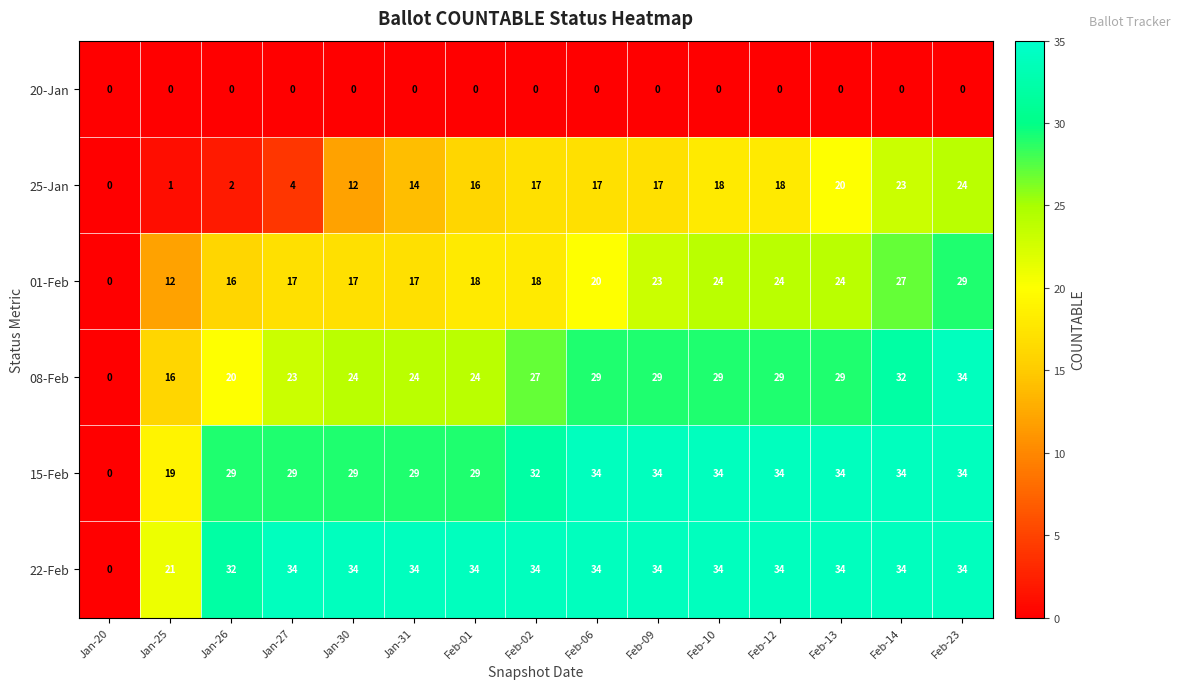

What is the greatest value displayed?

34